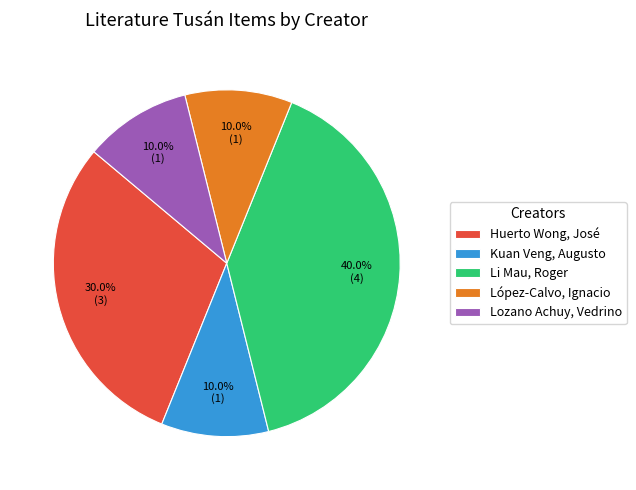

What is the largest slice in the pie chart?

Li Mau, Roger